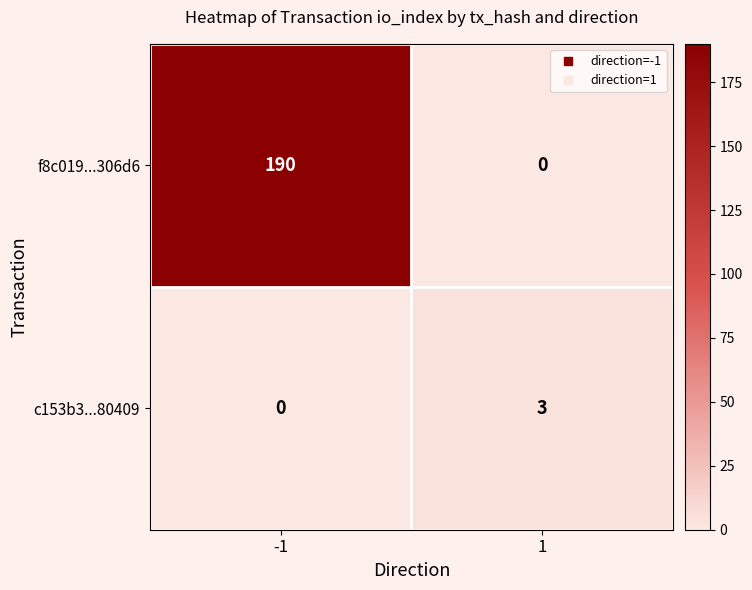

What is the sum of all c153b3...80409 values?

3